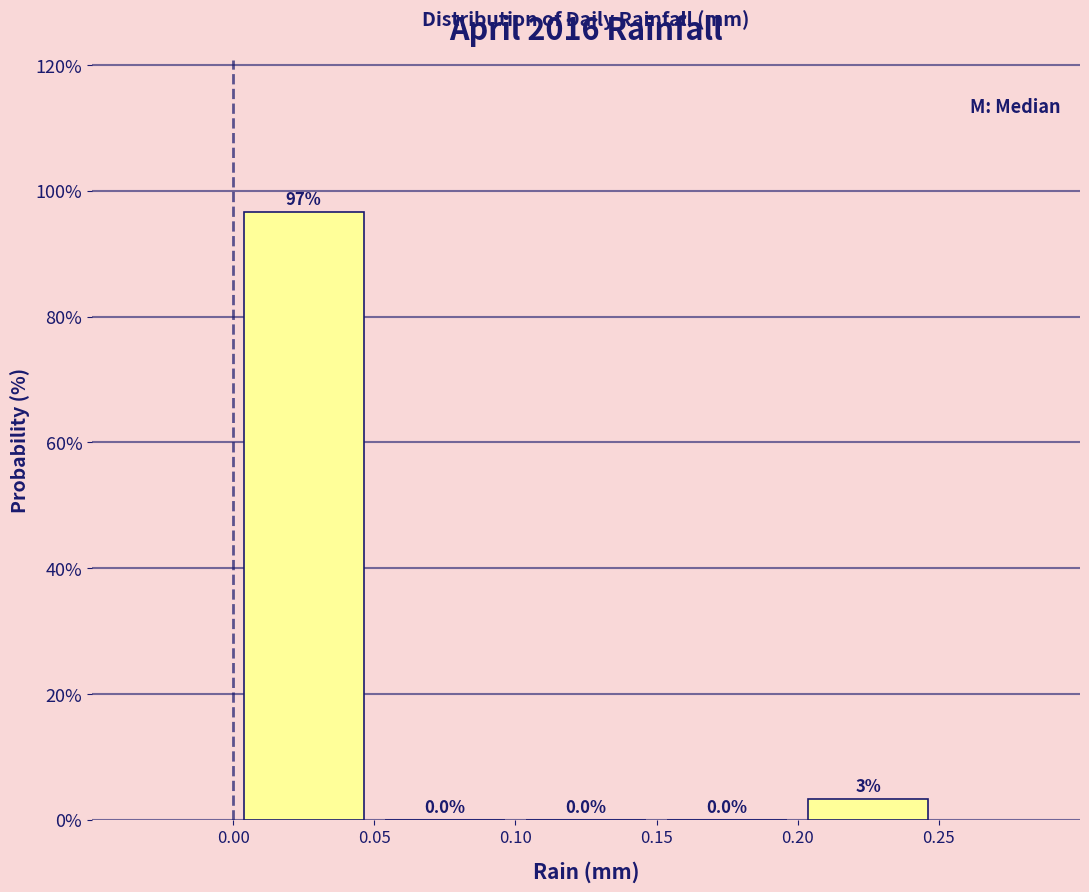

Over which range of the x-axis is the bar tallest?

0.00 to 0.05